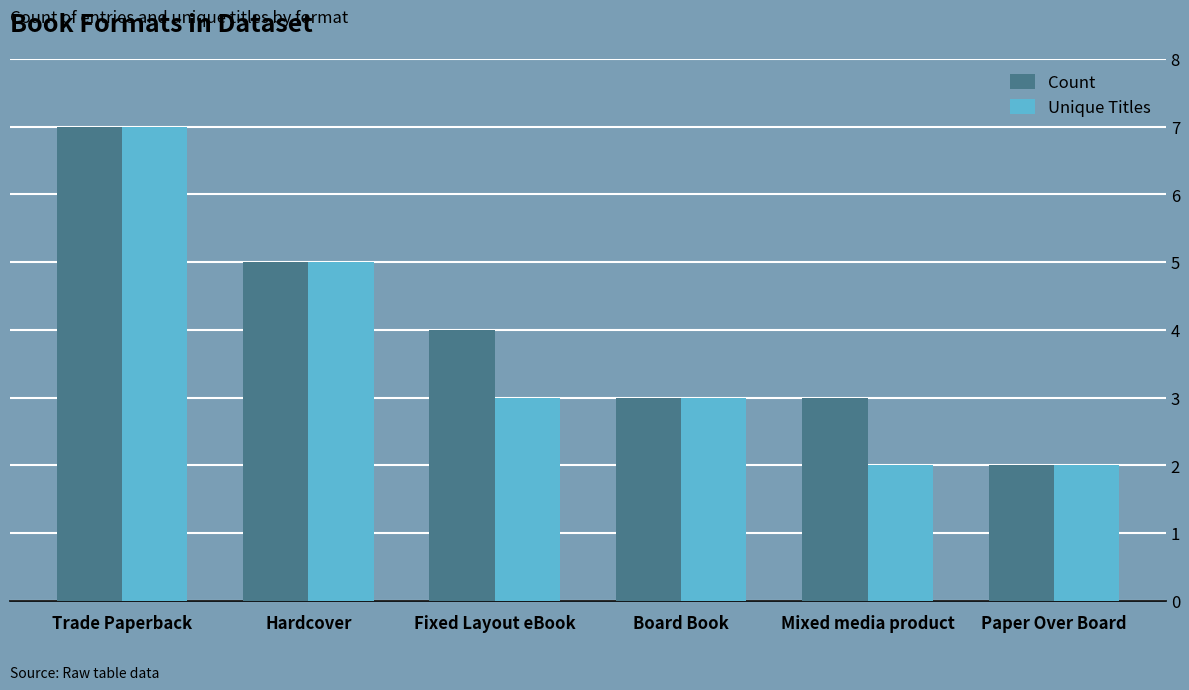

Where is Count nearest to the value 4?

Fixed Layout eBook